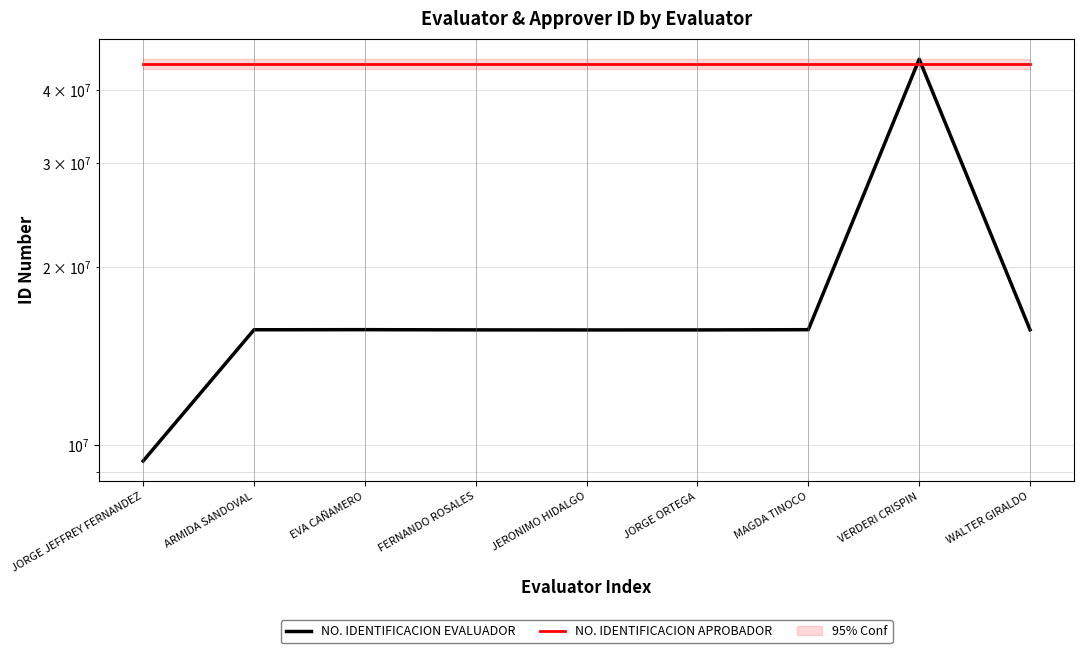

What is the minimum value for NO. IDENTIFICACION APROBADOR?

44242300